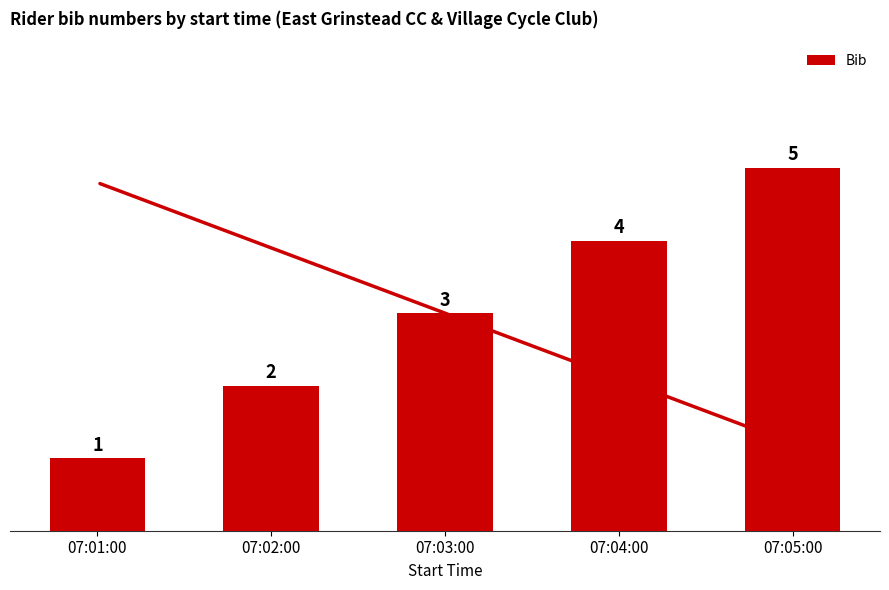

Is it true that the value at 07:05:00 is 5?

True